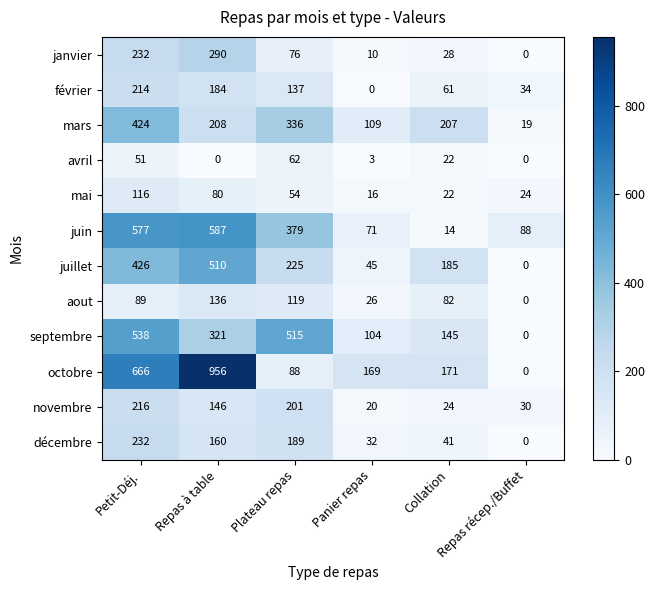

Which series has the largest total across all categories?

octobre